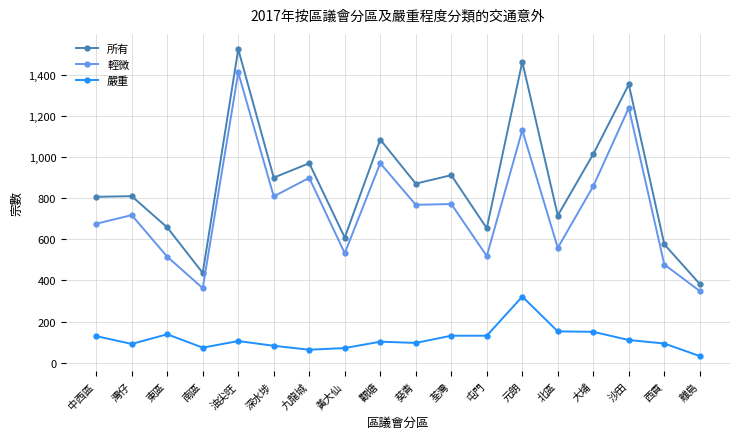

True or false: 嚴重 and 輕微 cross at least once.

False